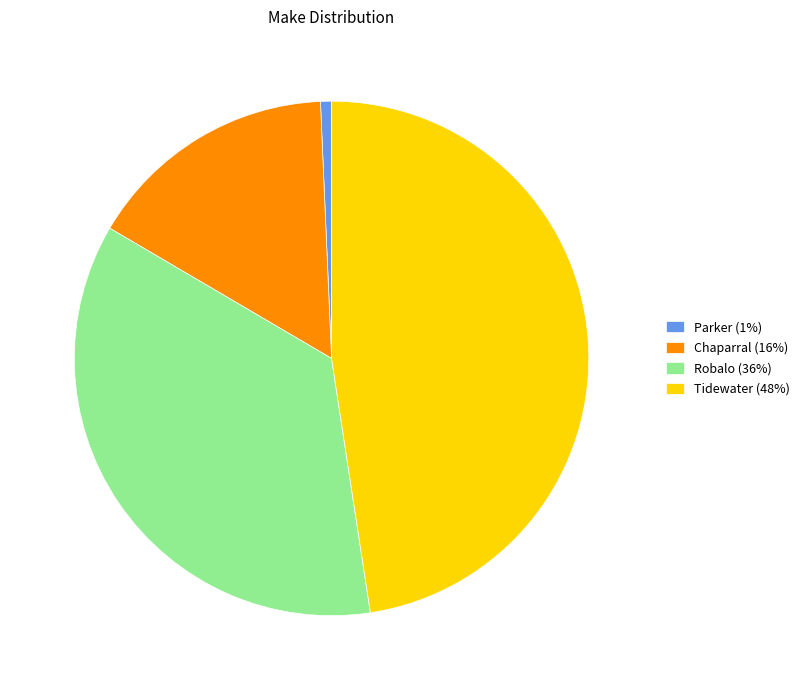

Is there a majority slice in this chart?

No